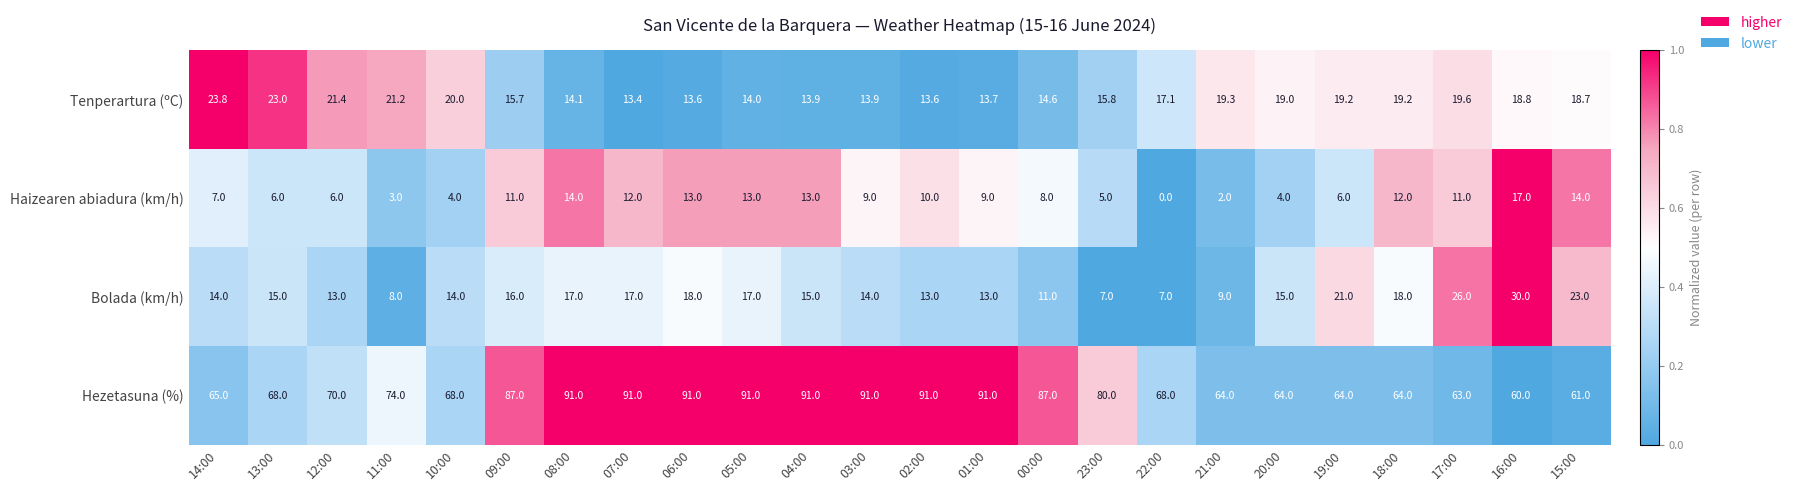

Rank the series at 18:00 from lowest to highest value.

Haizearen abiadura (km/h), Bolada (km/h), Tenperartura (ºC), Hezetasuna (%)